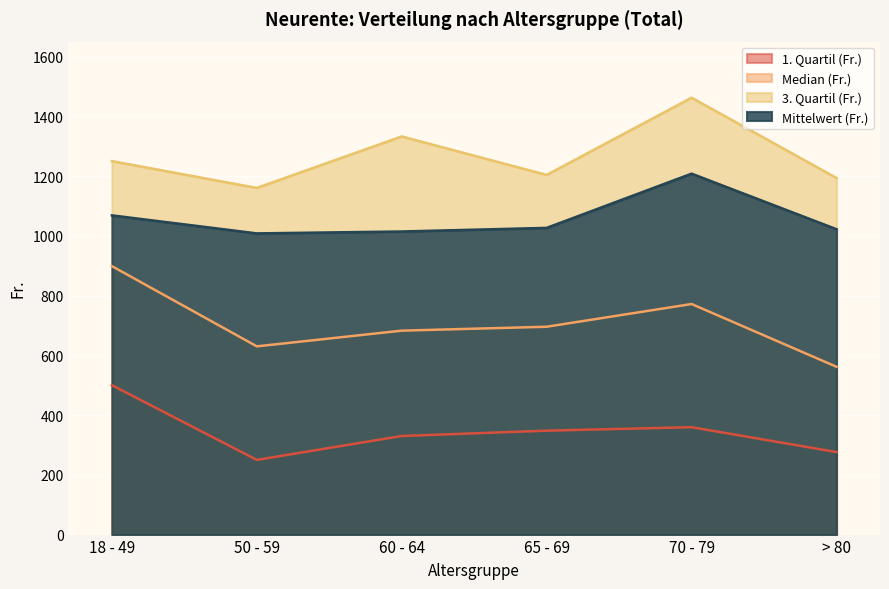

At which label does 1. Quartil (Fr.) first exceed 347?

18 - 49